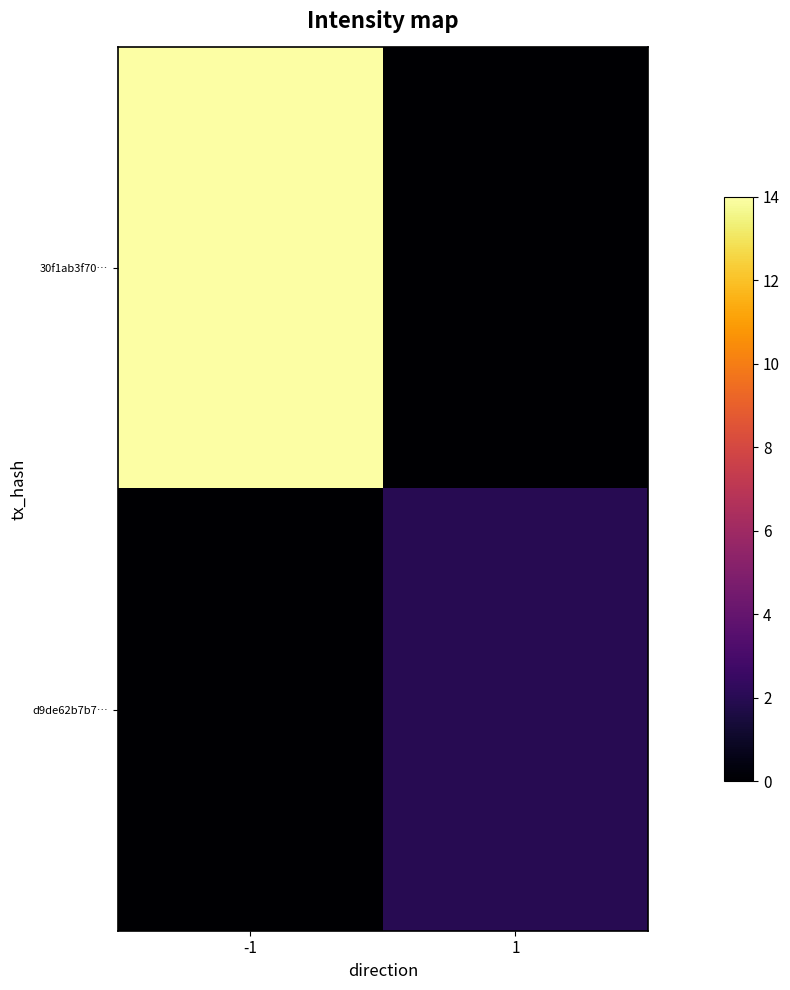

Which series has the largest total across all categories?

30f1ab3f70…